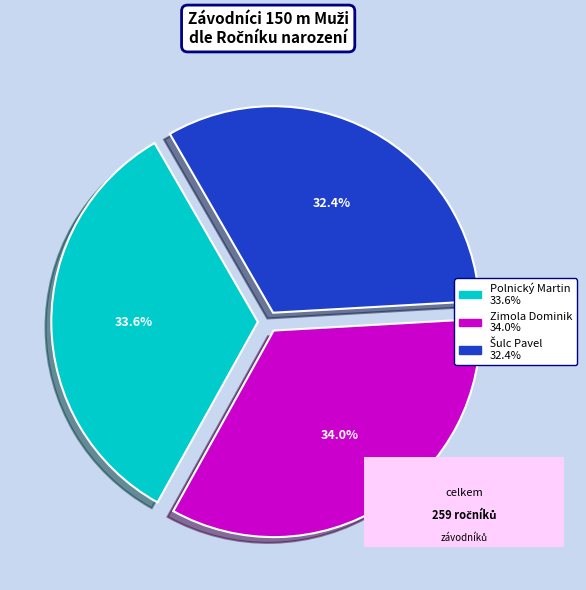

Count the number of slices in the pie.

3